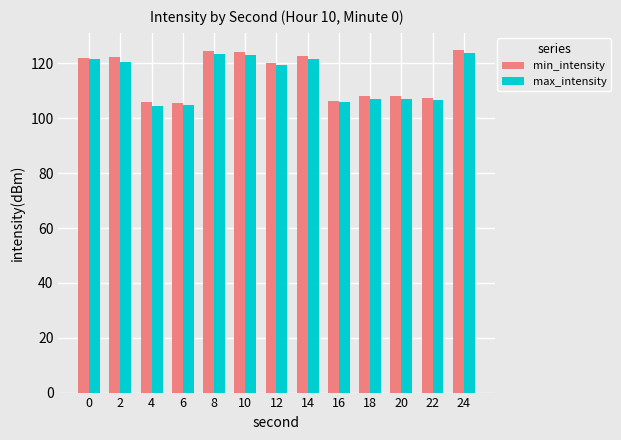

What is the difference between the maximum and second lowest values in the min_intensity series?

19.1